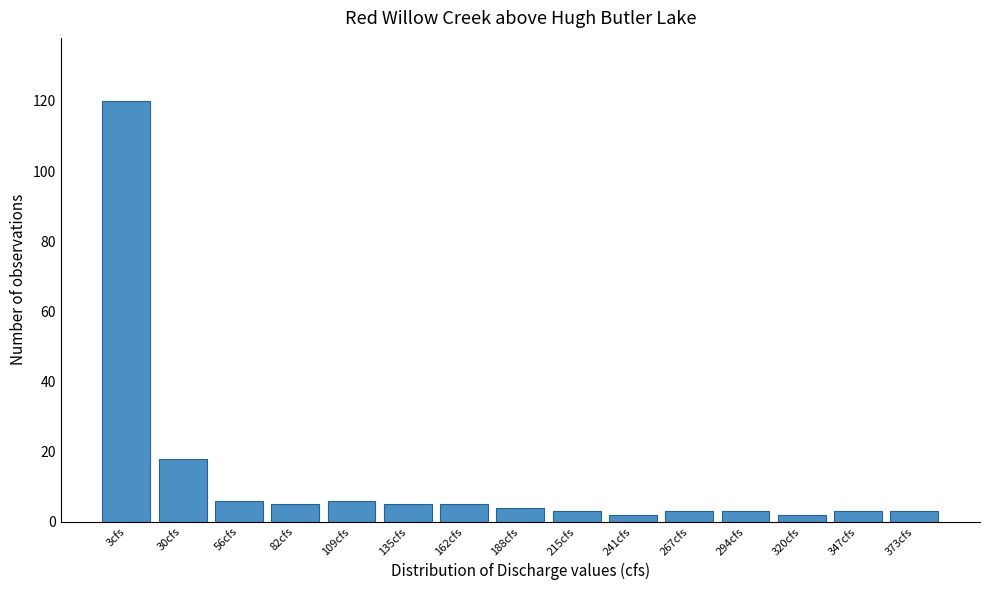

Reading right to left, list all the values displayed in this chart.

3	3	2	3	3	2	3	4	5	5	6	5	6	18	120